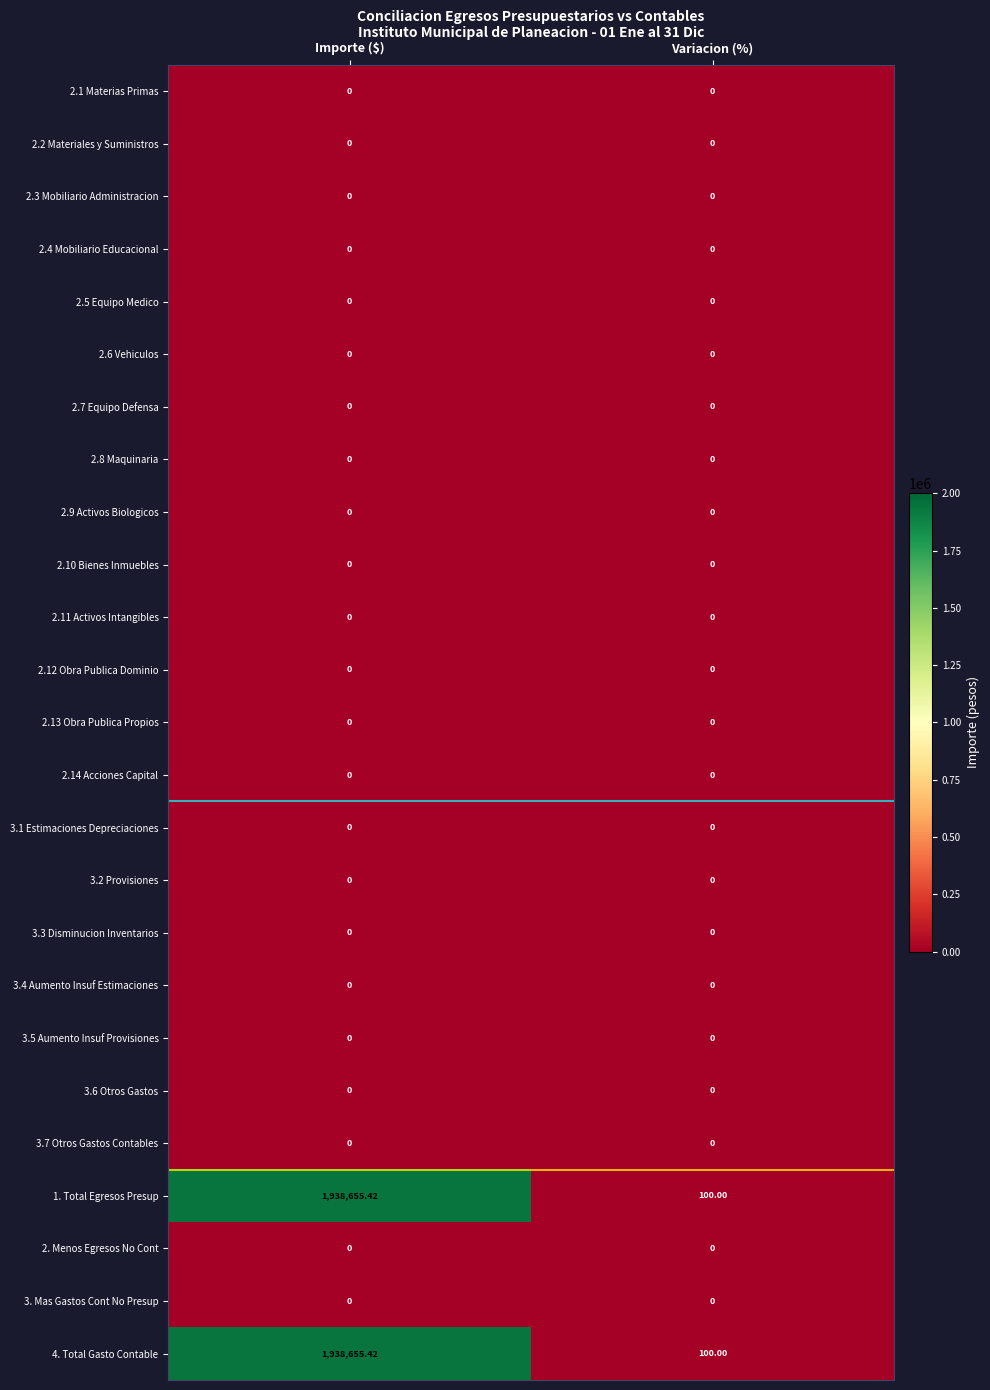

At which category is the sum across all series the highest?

Importe ($)